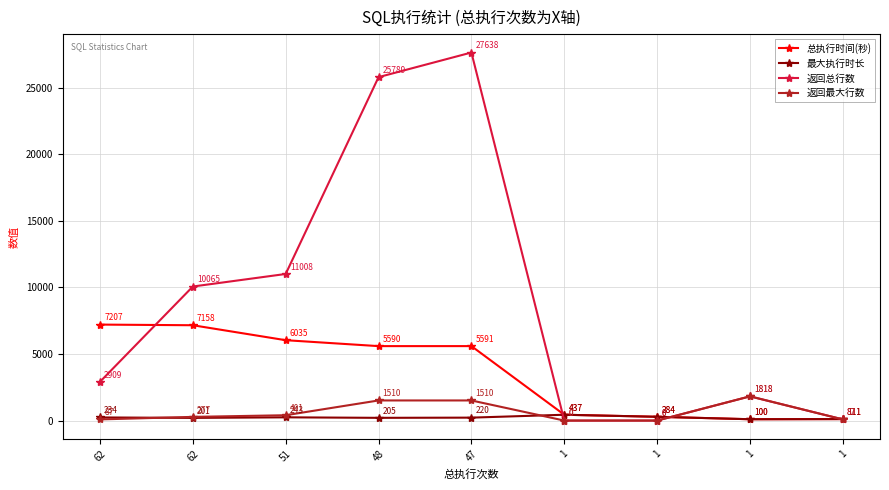

What are all the series names shown in the legend?

总执行时间(秒), 最大执行时长, 返回总行数, 返回最大行数